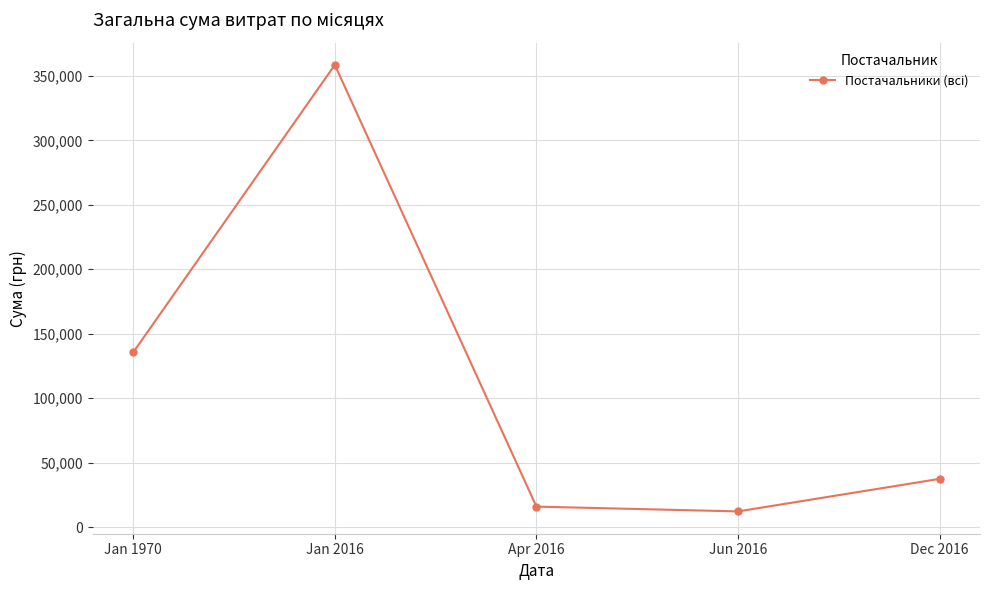

Where does the data first go above 37481?

Jan 1970